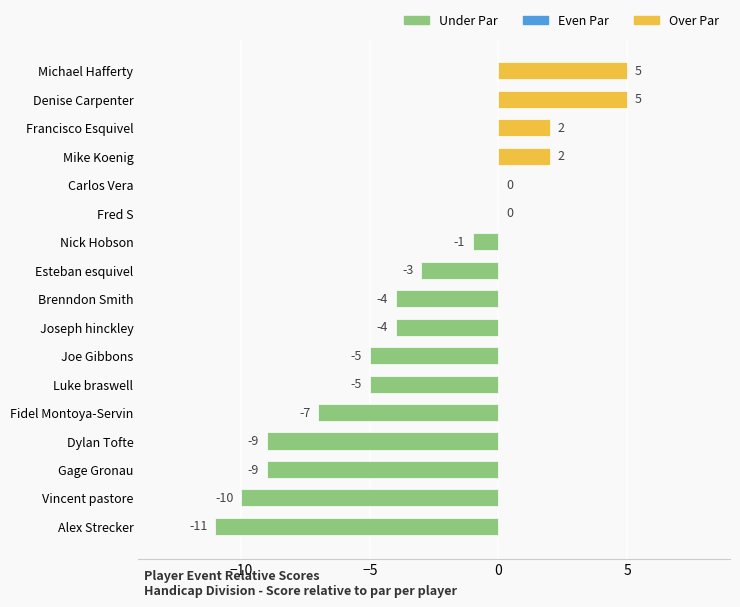

What is the sum of all values?

-54